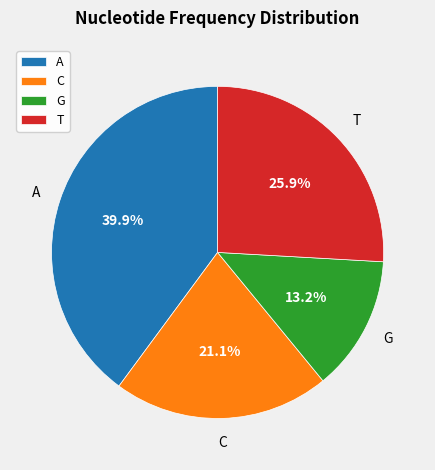

Does any single category account for the majority?

No